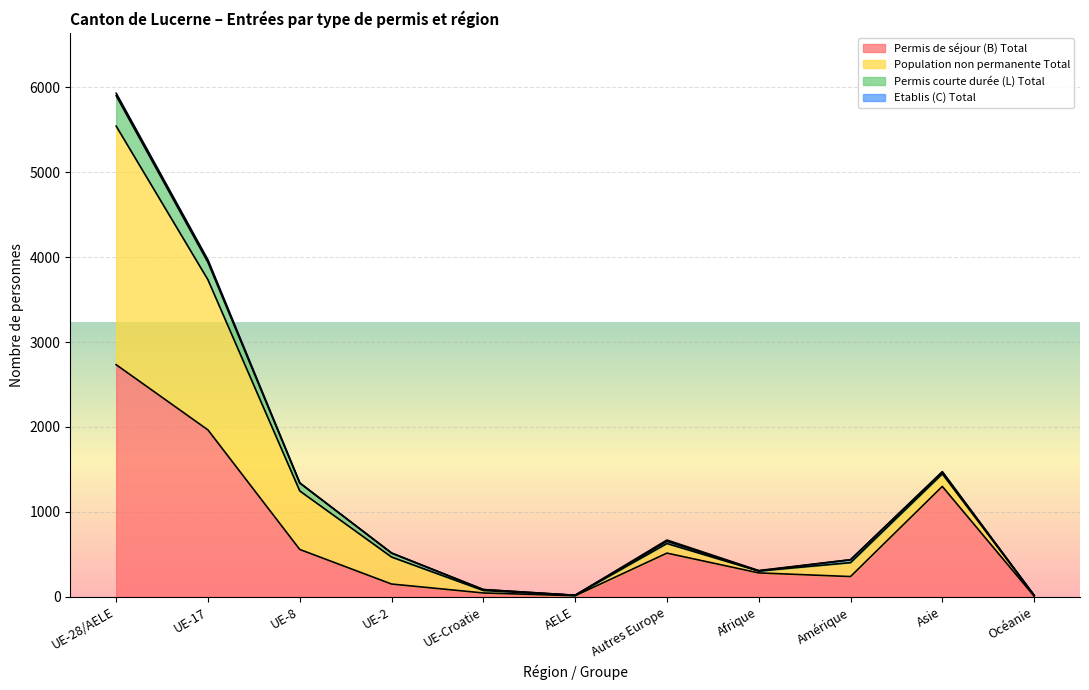

At which category is the sum across all series the highest?

UE-28/AELE